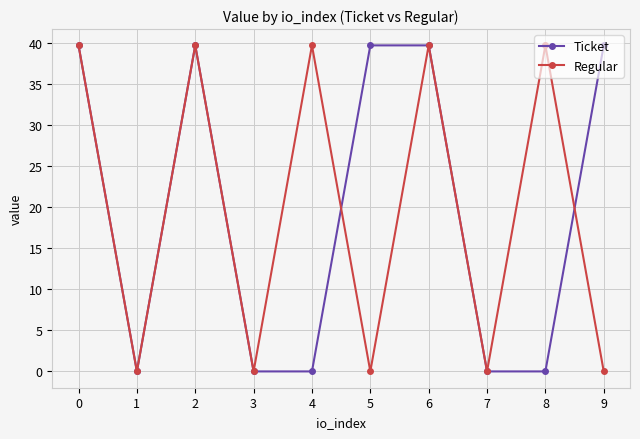

How many data points in Ticket are less than 39?

5